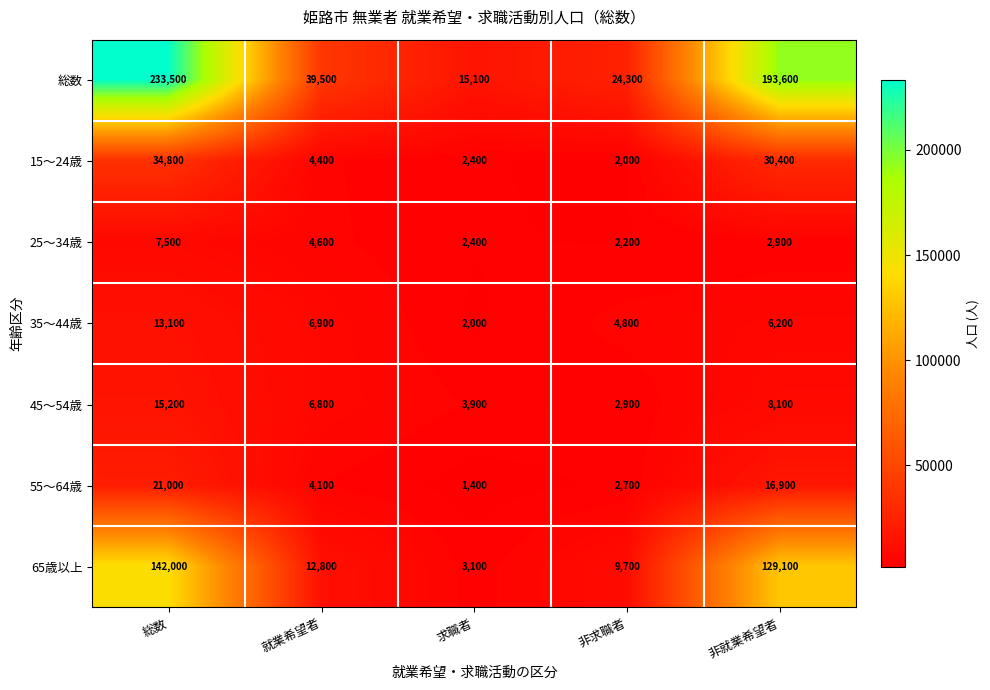

List the series in order of their peak value, highest first.

総数, 65歳以上, 15～24歳, 55～64歳, 45～54歳, 35～44歳, 25～34歳